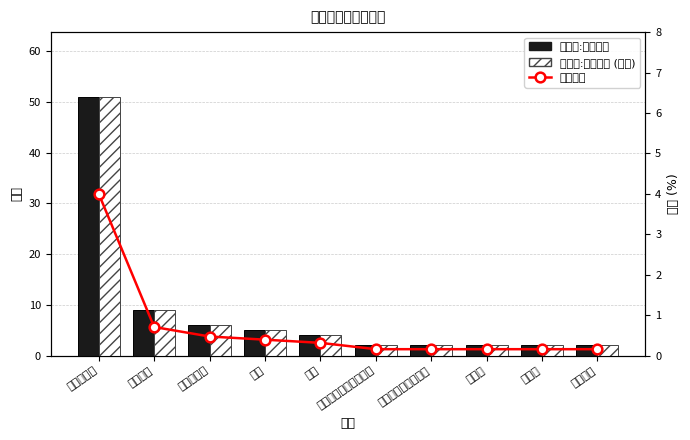

Does the chart contain stacked bars?

No